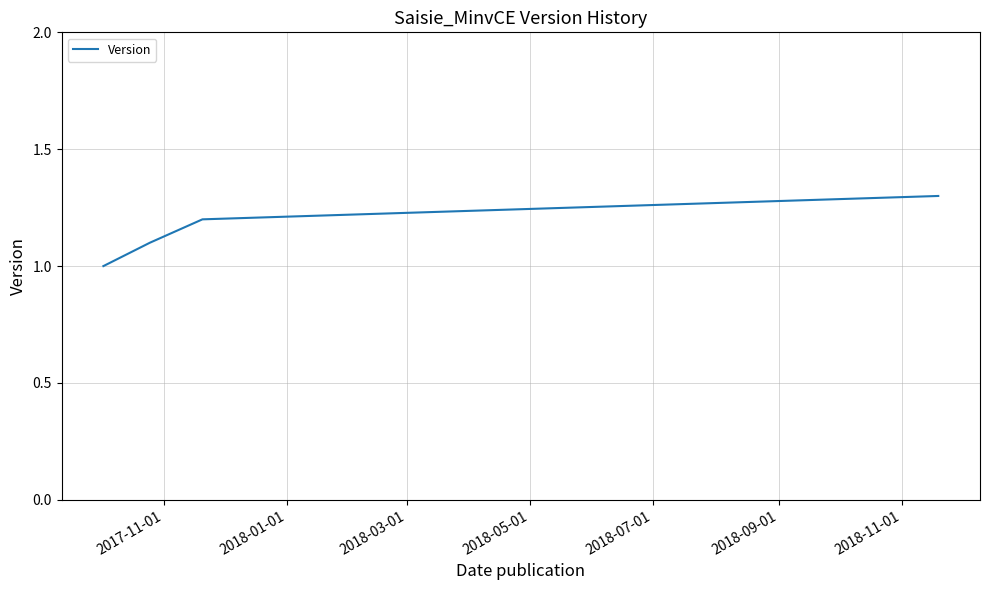

Reading left to right, extract all data points from this chart.

1.0	1.1	1.2	1.3